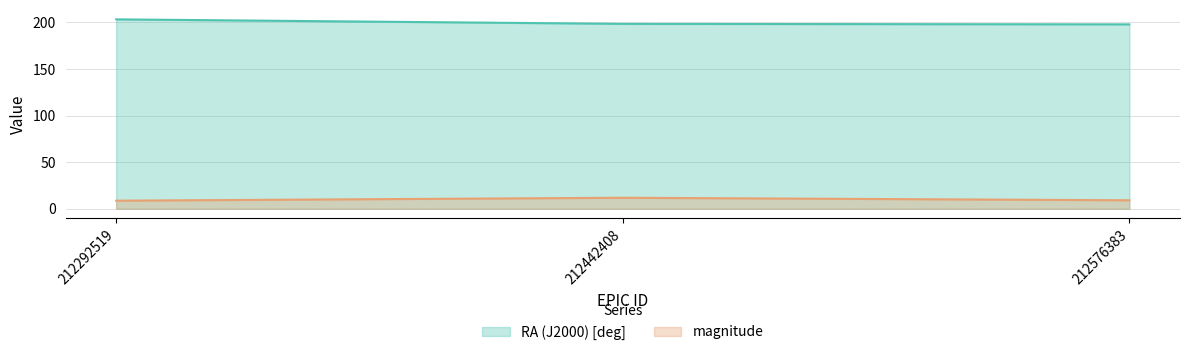

Where is magnitude nearest to the value 10?

212576383